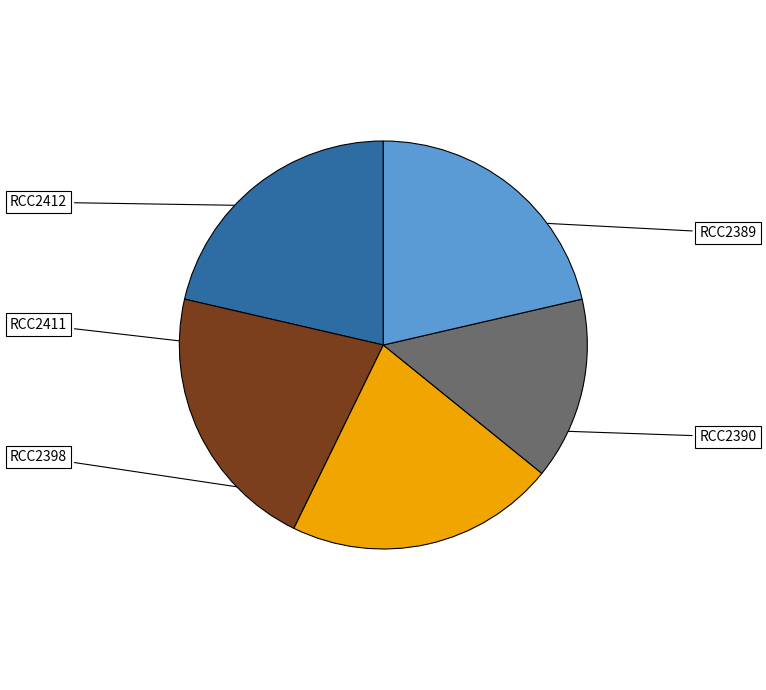

Does any single category account for the majority?

No